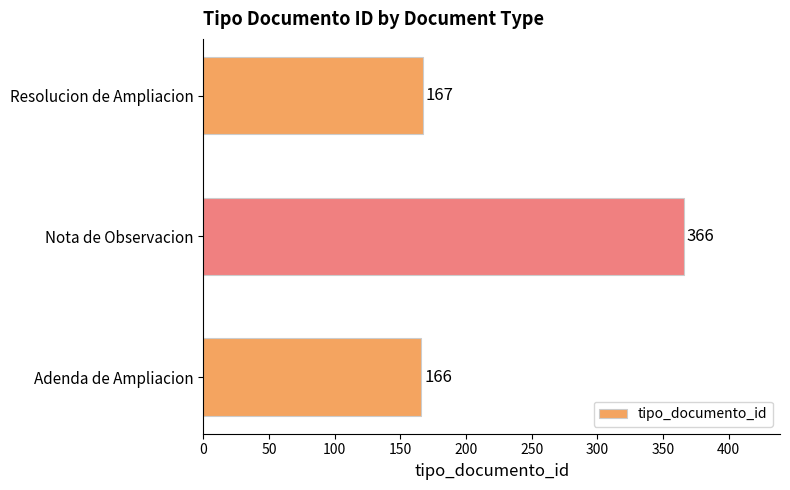

List the labels in order of value, largest first.

Nota de Observacion, Resolucion de Ampliacion, Adenda de Ampliacion